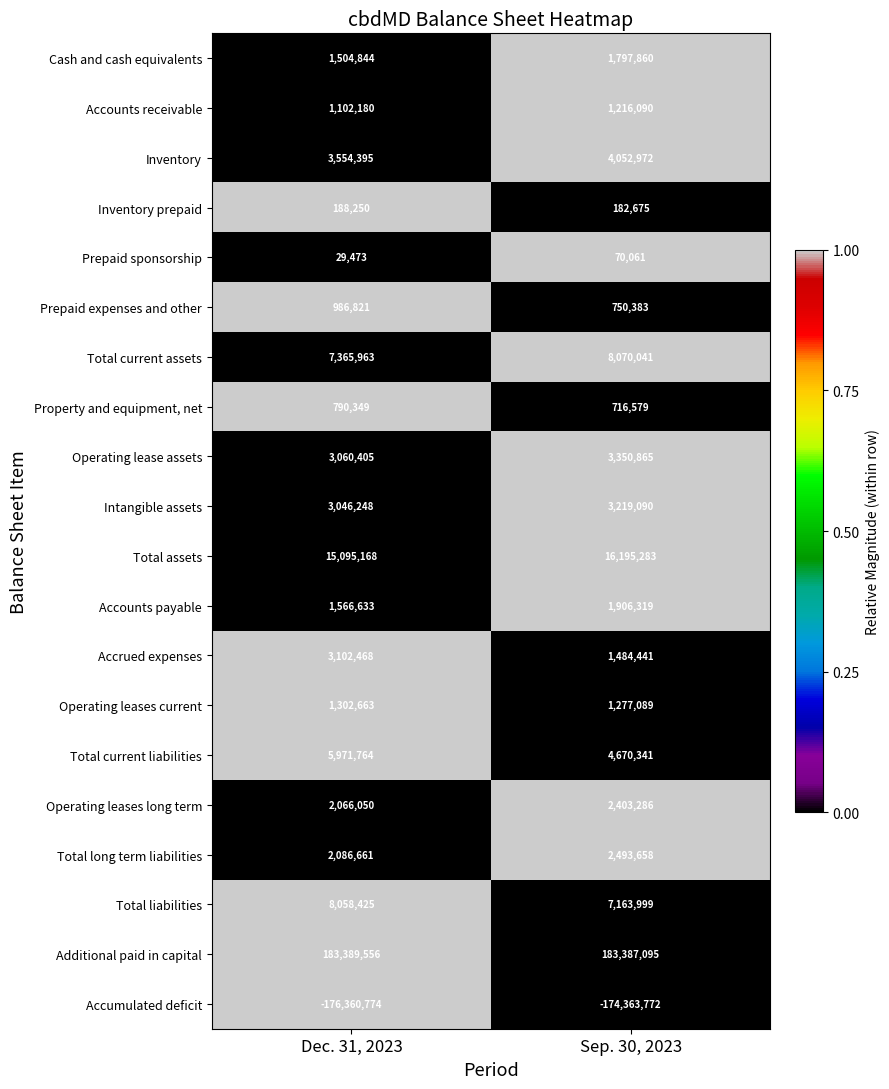

Which series has the widest spread of values?

Accumulated deficit